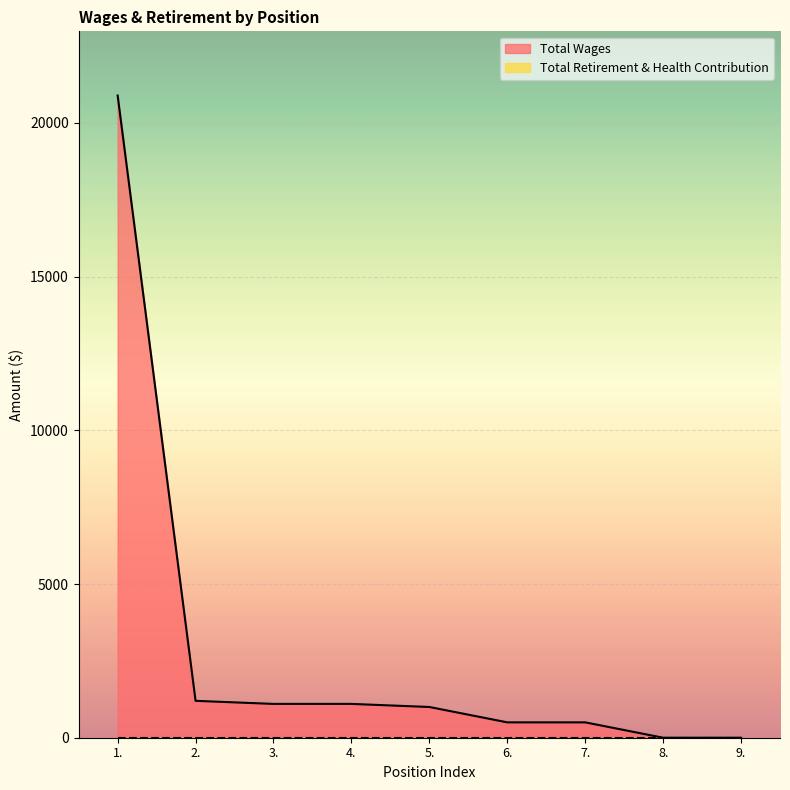

Reading left to right, what are all the values shown in this chart?

20890	1200	1100	1100	1000	500	500	0	0